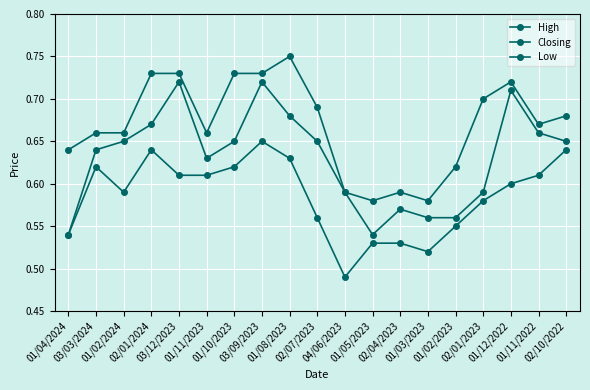

Count the number of data series in this chart.

3